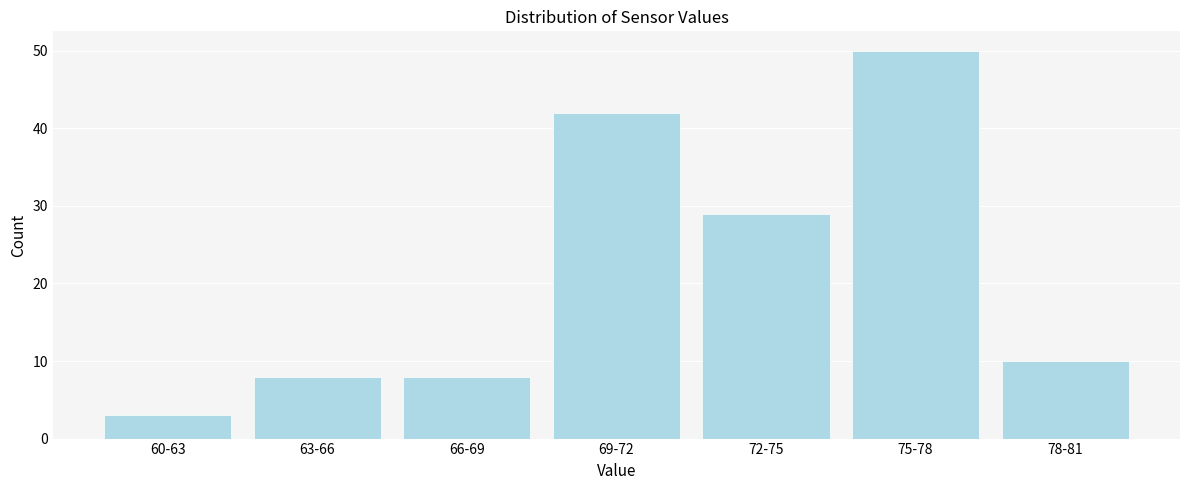

Reading left to right, what are all the values shown in this chart?

60-63=3	63-66=8	66-69=8	69-72=42	72-75=29	75-78=50	78-81=10